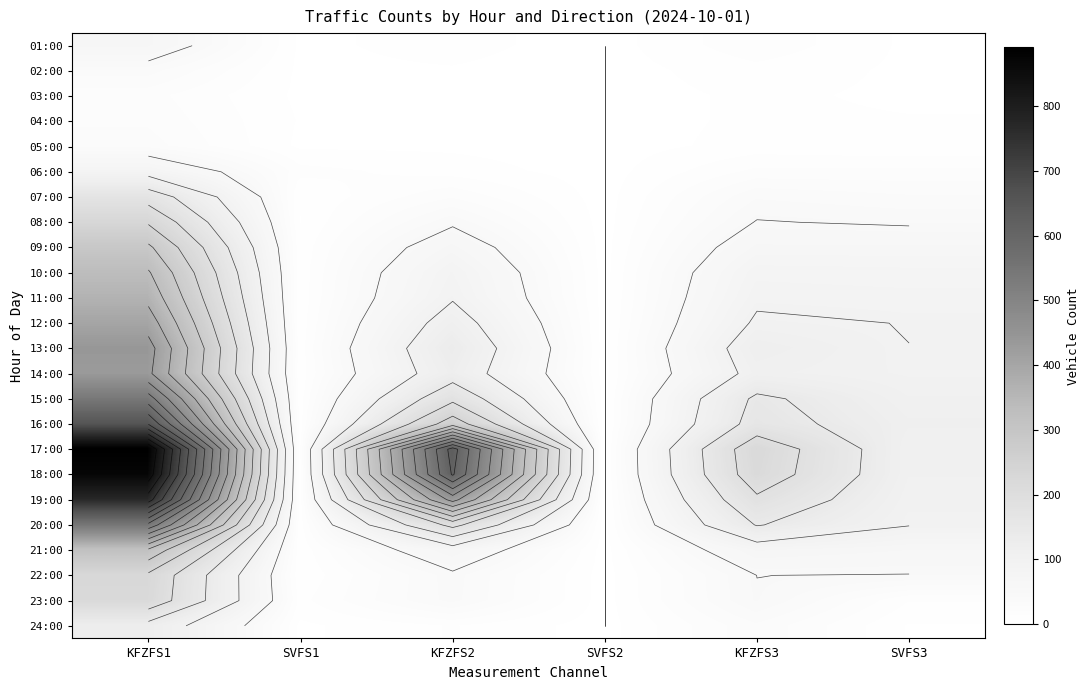

True or false: 08:00 has a value of 345 at KFZFS1.

False